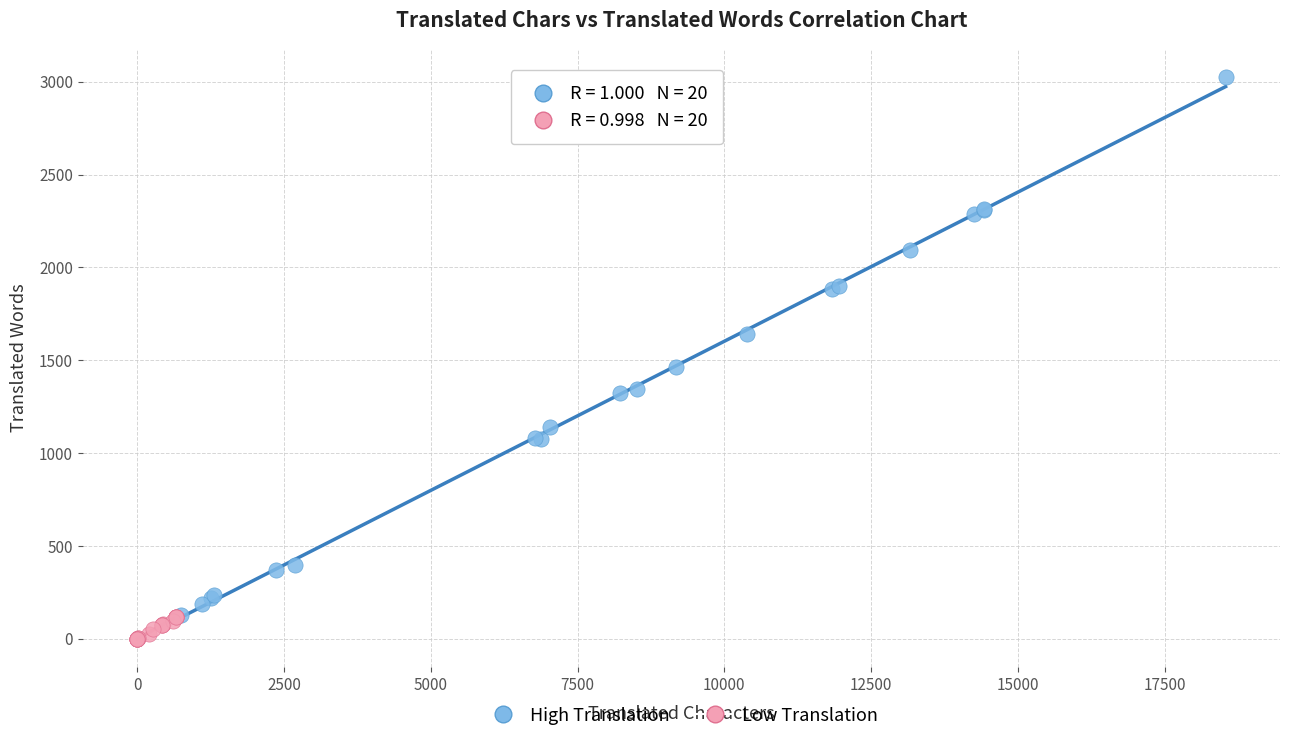

Which series contains the highest Y value?

High Translation